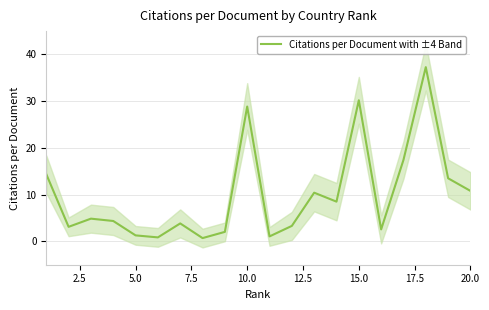

What is the minimum value shown in the chart?

0.7